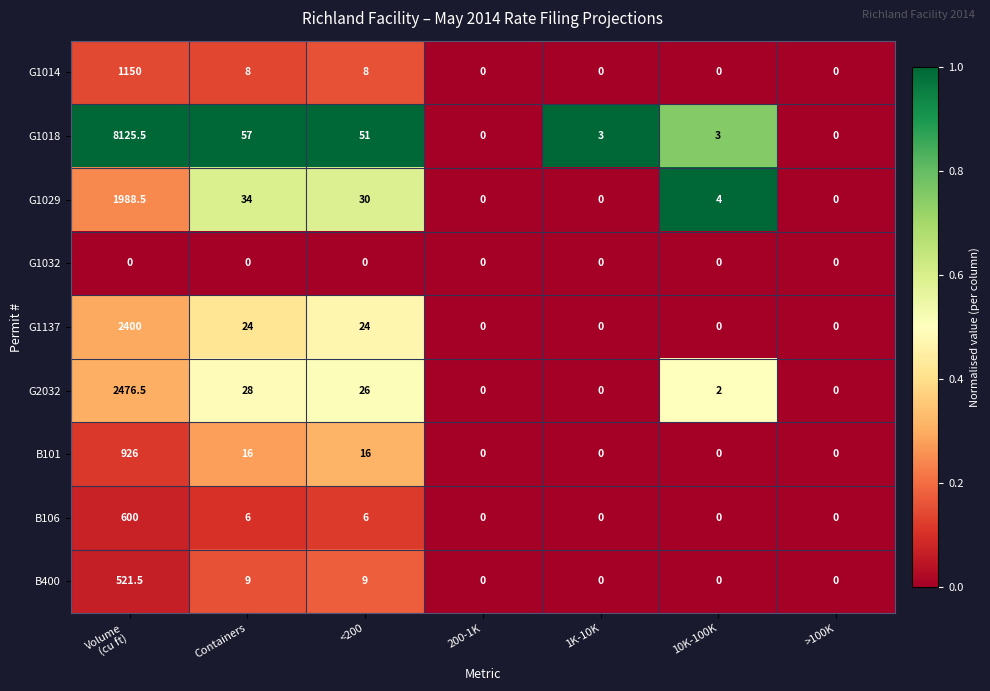

Is it true that G1014 equals 0.0 at 200-1K?

True